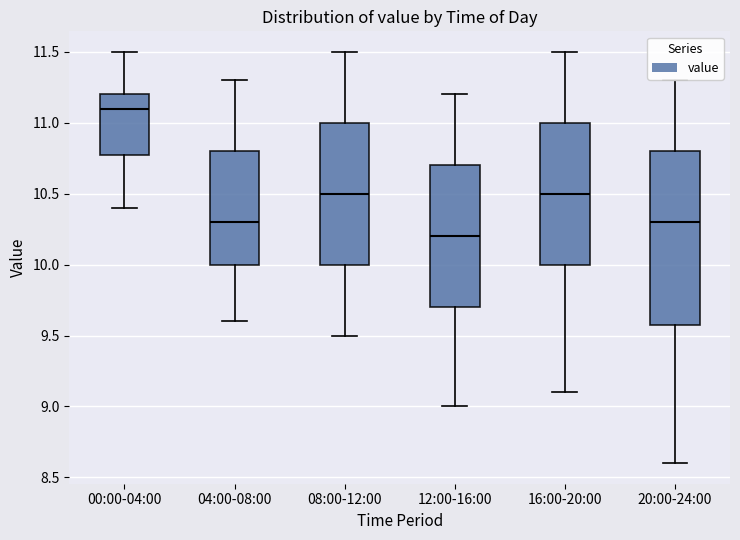

Which box has the highest median line?

00:00-04:00